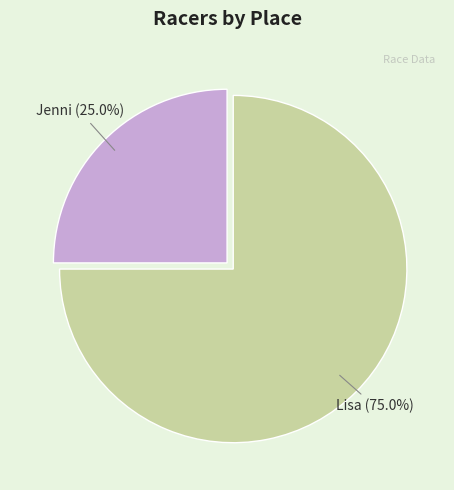

Does any single category account for the majority?

Yes